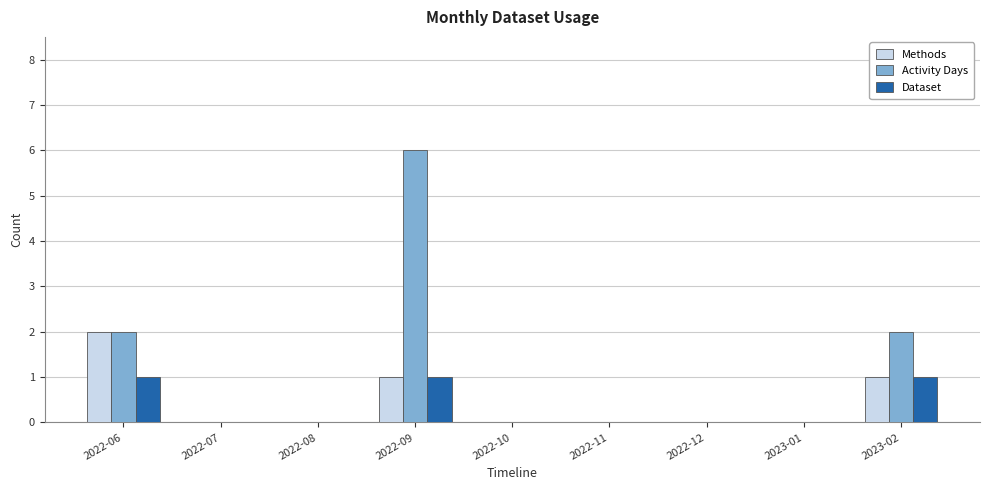

Which label corresponds to the largest value in the chart?

2022-09